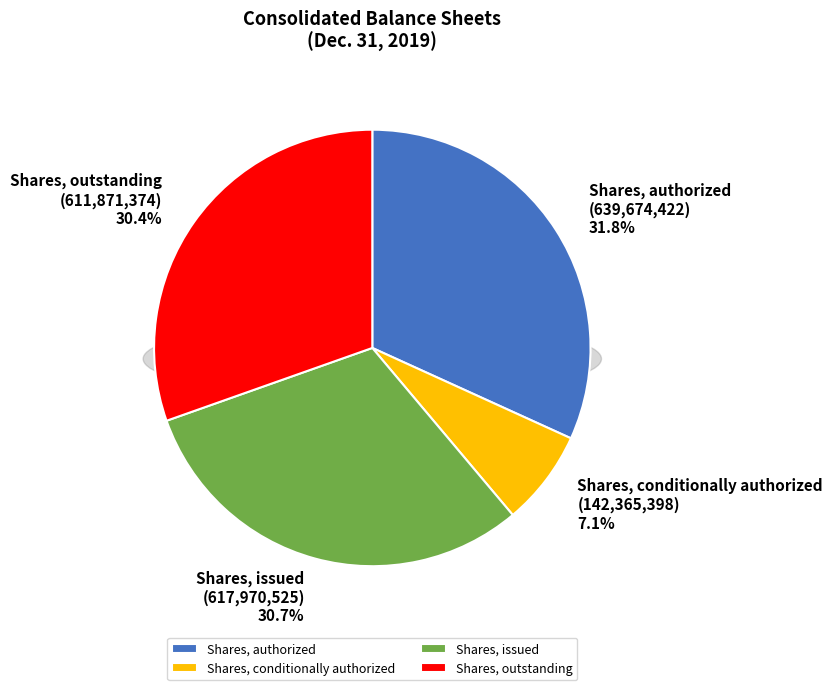

What is the largest slice in the pie chart?

Shares, authorized